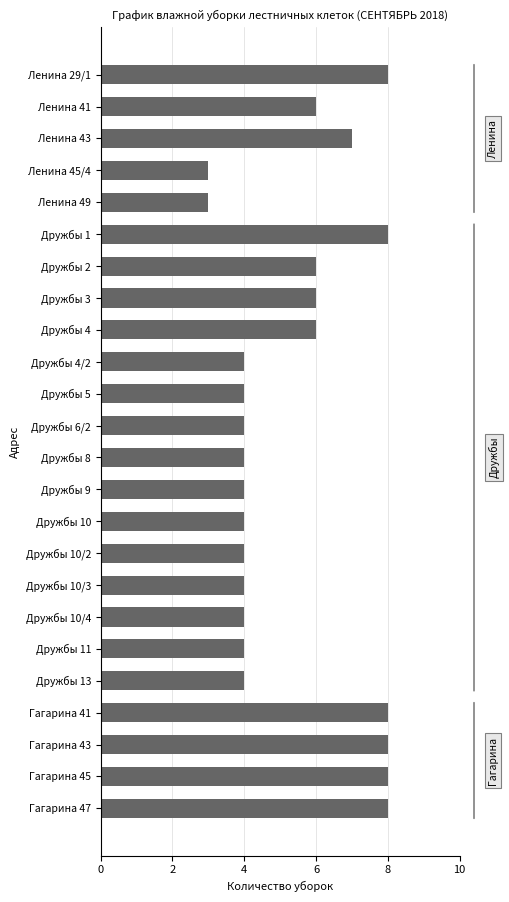

What is the approximate value at 23?

8